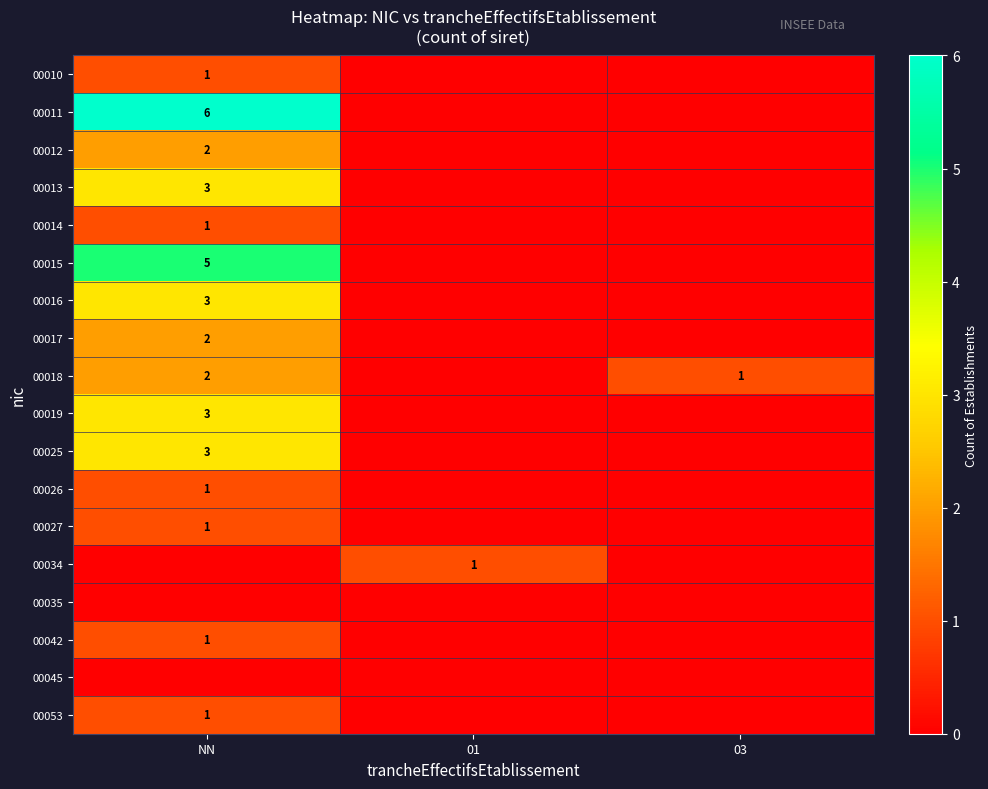

What is the total value across all series at 01?

1